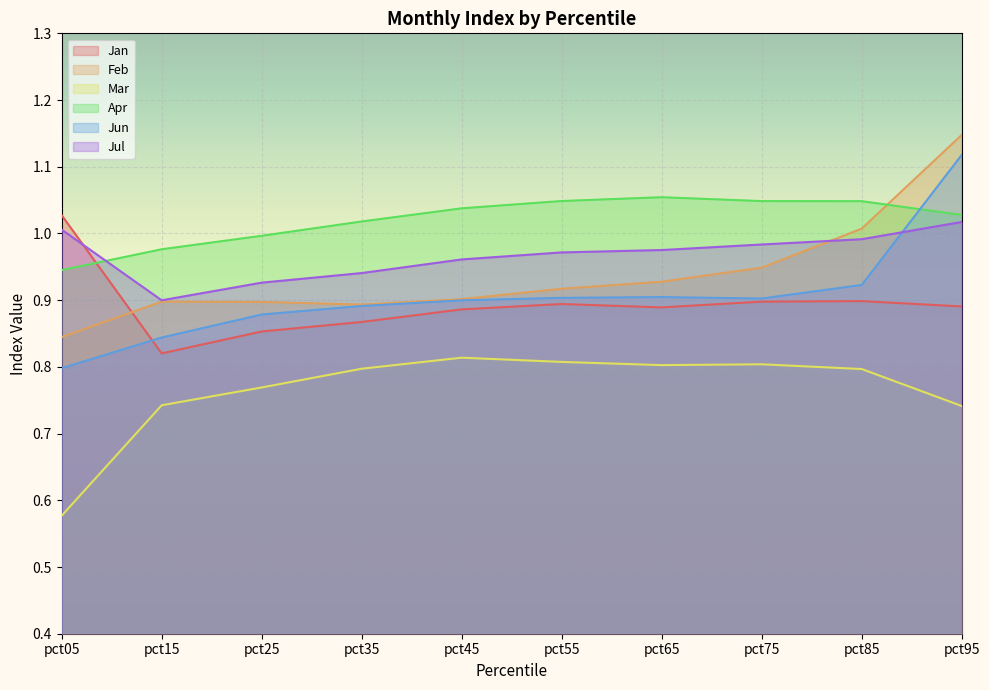

Is it true that Feb equals 0.6 at pct65?

False